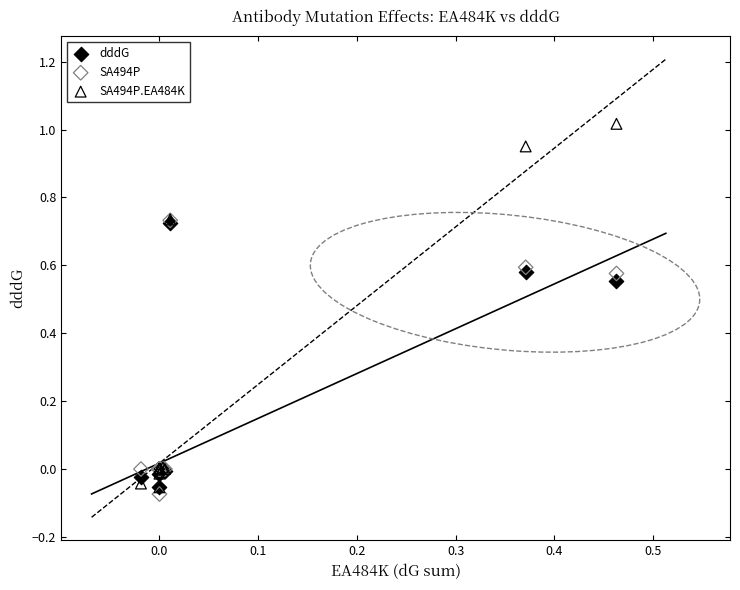

What are all the series names shown in the legend?

dddG, SA494P, SA494P.EA484K